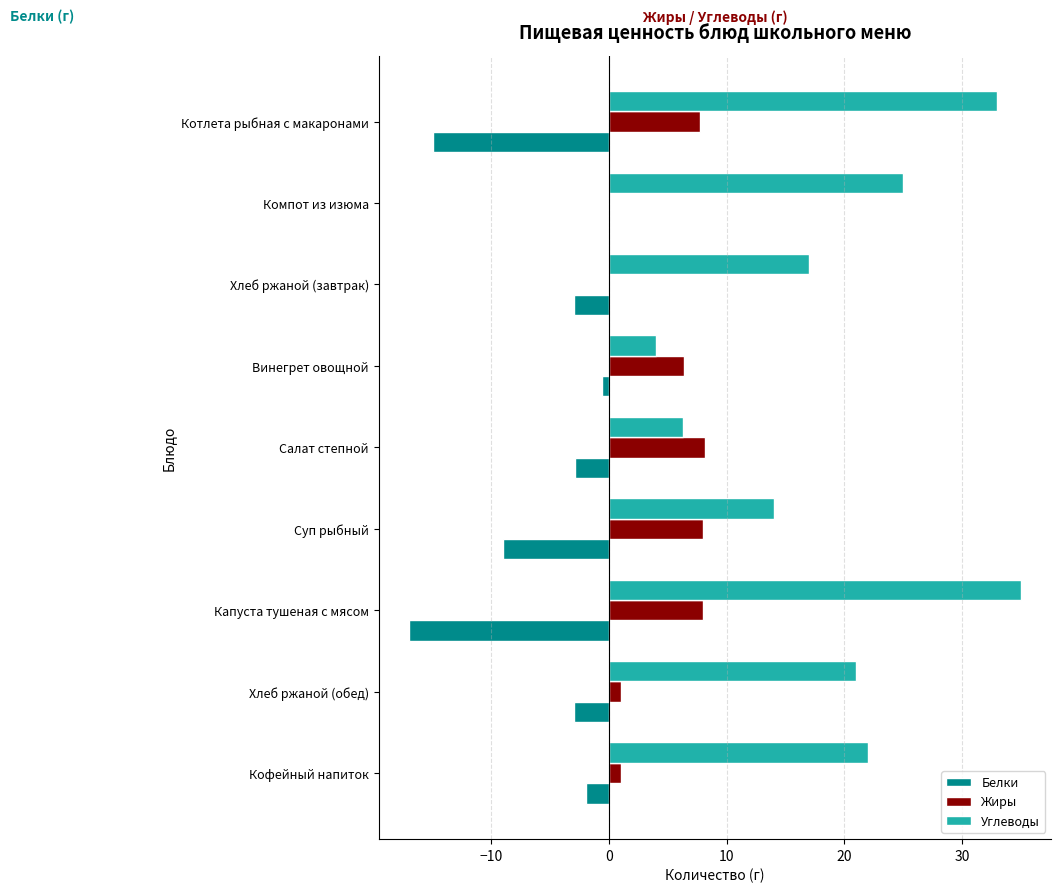

What are all the series names shown in the legend?

Белки, Жиры, Углеводы